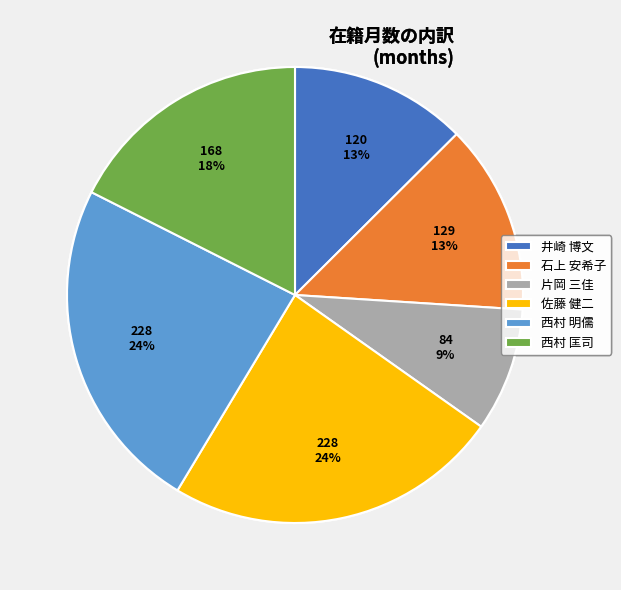

Count the number of slices in the pie.

6